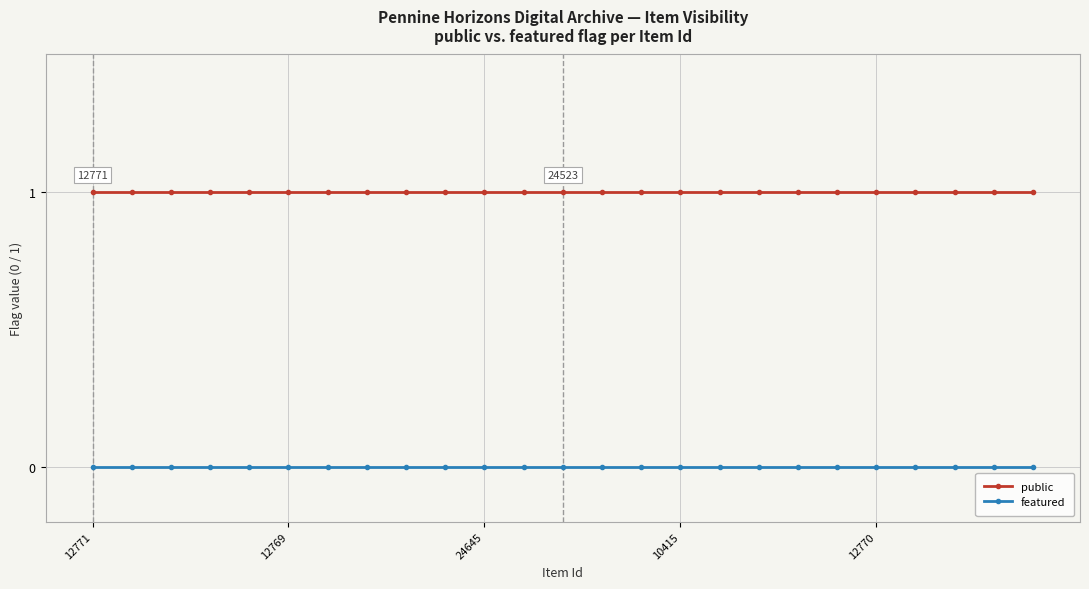

Which series has the largest total across all categories?

public